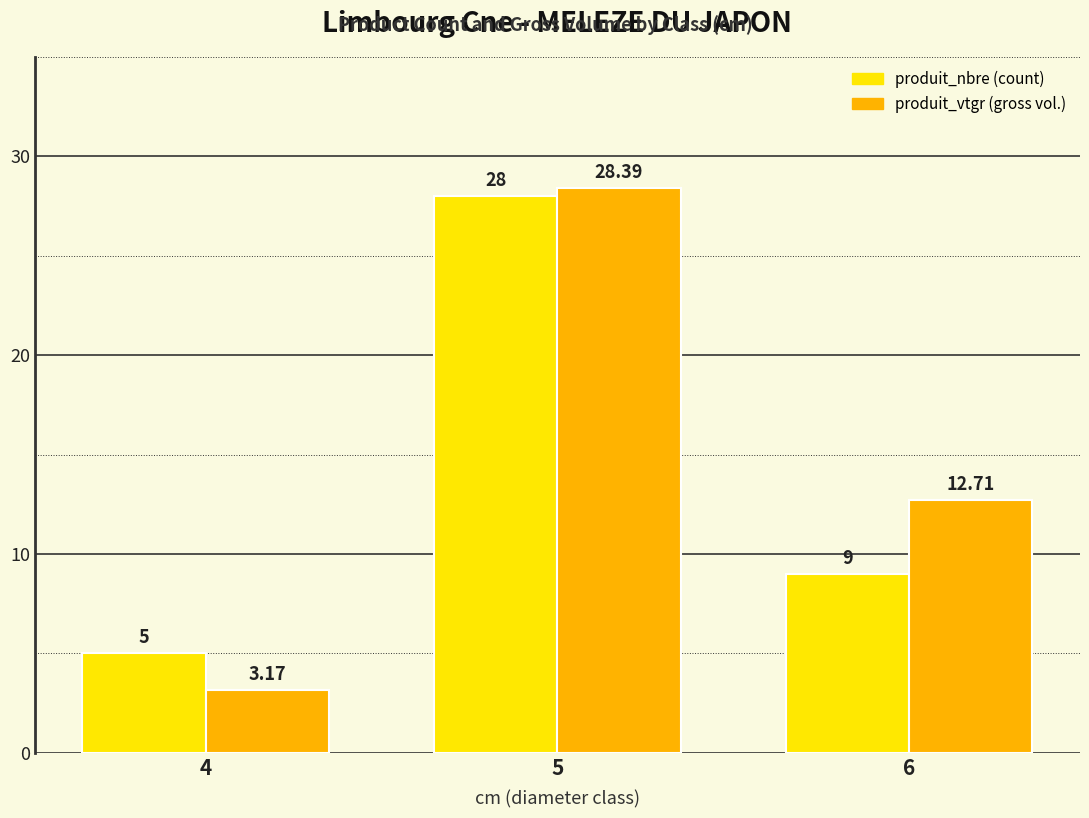

At which category is the sum across all series the highest?

5